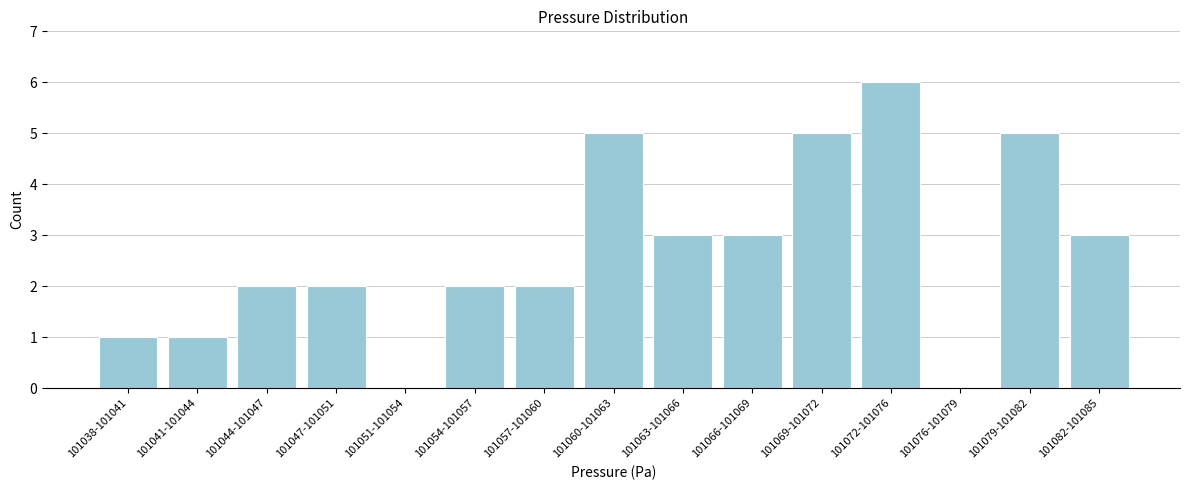

Reading left to right, list all the values displayed in this chart.

101038-101041=1	101041-101044=1	101044-101047=2	101047-101051=2	101051-101054=0	101054-101057=2	101057-101060=2	101060-101063=5	101063-101066=3	101066-101069=3	101069-101072=5	101072-101076=6	101076-101079=0	101079-101082=5	101082-101085=3